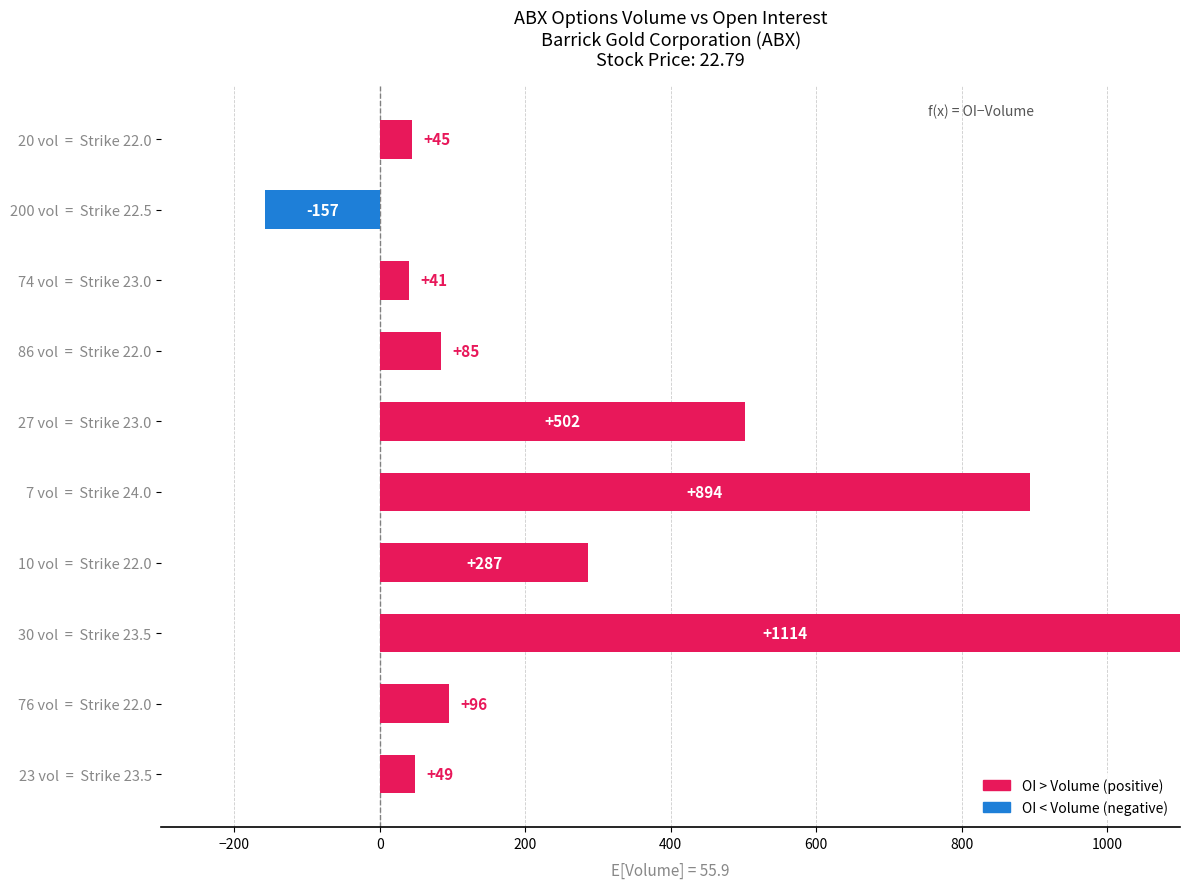

At which category does the chart reach its peak across all series?

30 vol  =  Strike 23.5